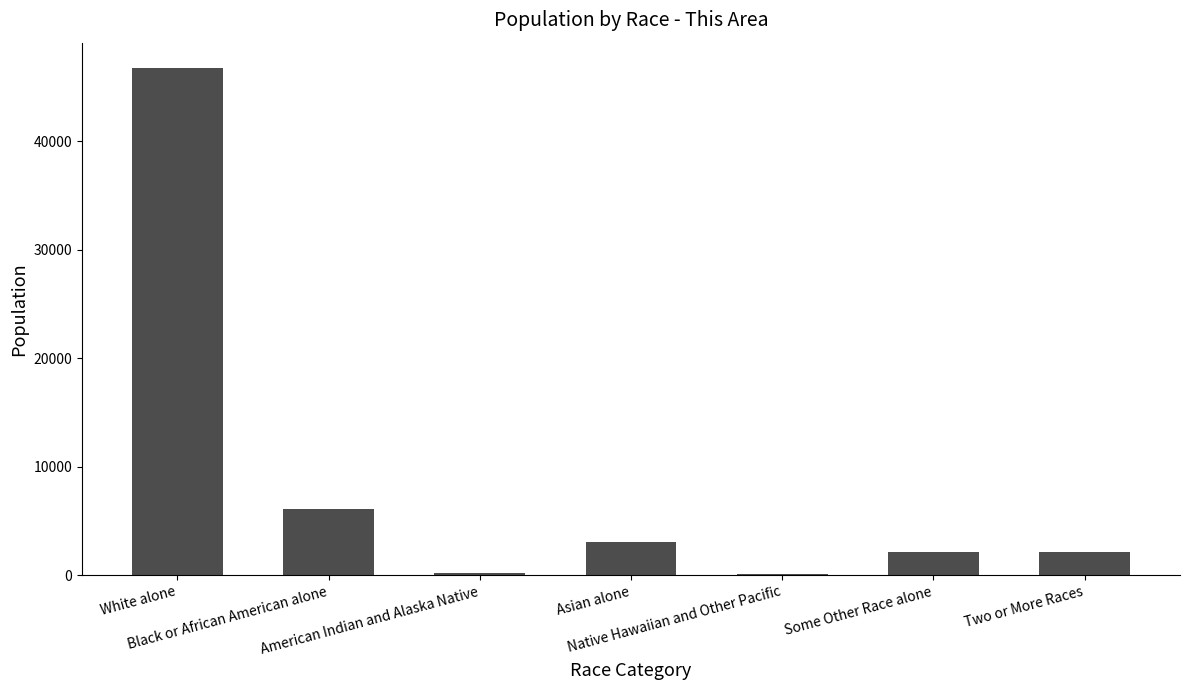

What is the greatest value displayed?

46731